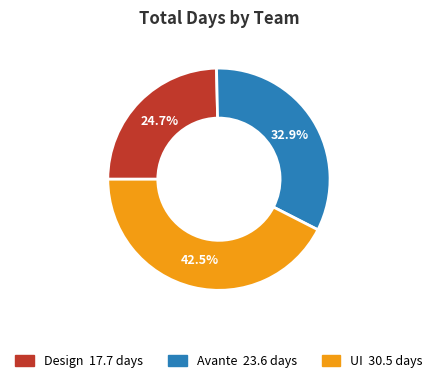

Combined, what portion of the pie is UI and Design?

67.1%